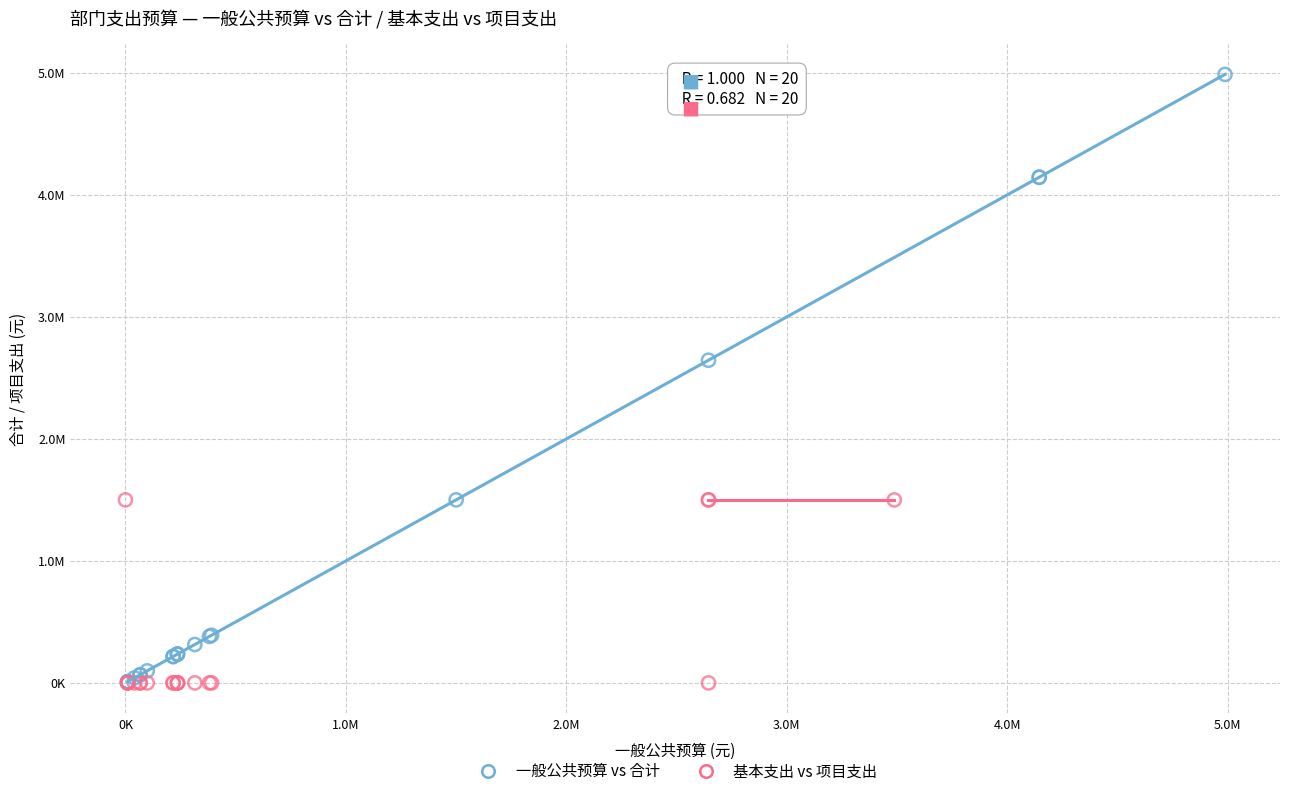

Which series contains the highest Y value?

一般公共预算 vs 合计